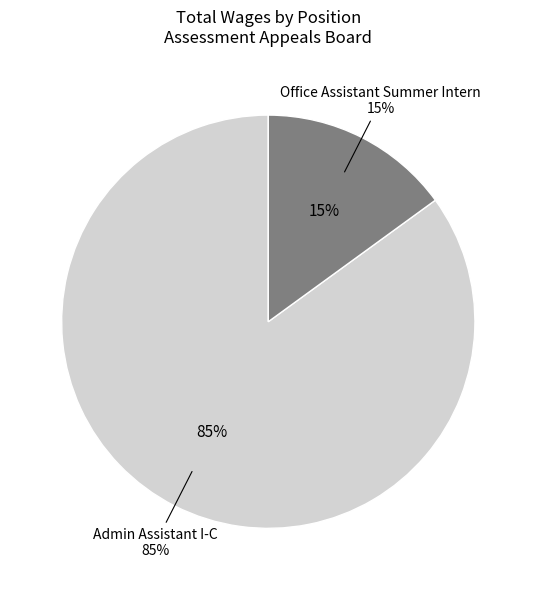

To the nearest percent, what is the difference between the Admin Assistant I-C and Office Assistant Summer Intern slice percentages?

70%